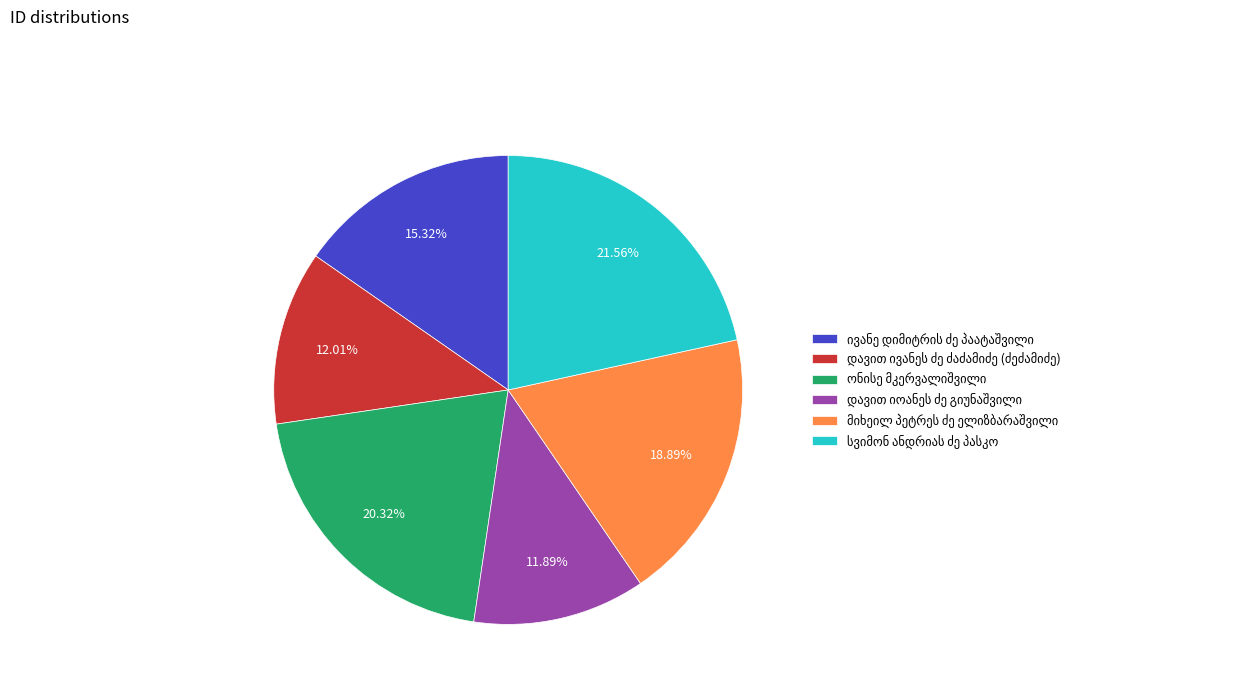

Is there any slice that represents more than half of the pie?

No